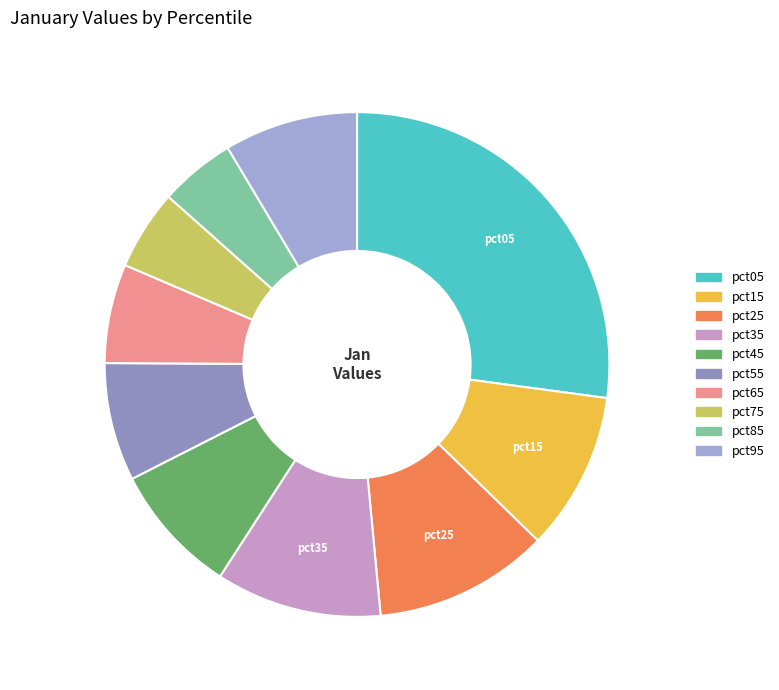

What percentage is the pct75 slice, to the nearest percent?

5%